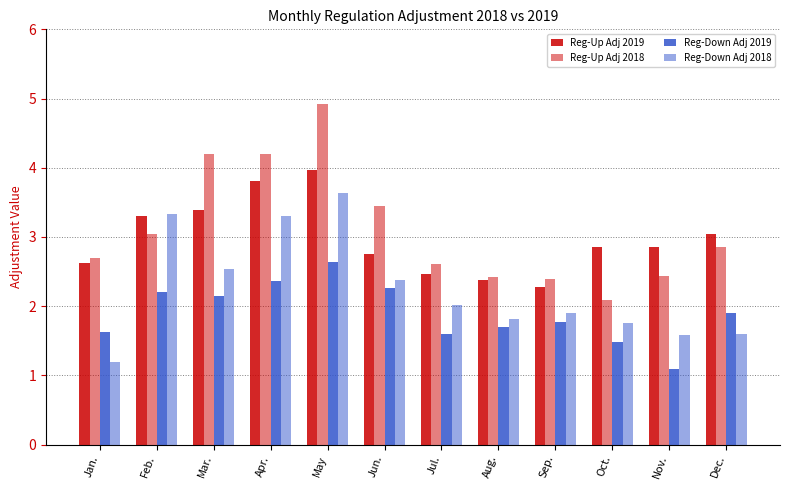

At how many categories does at least one series exceed 3?

6